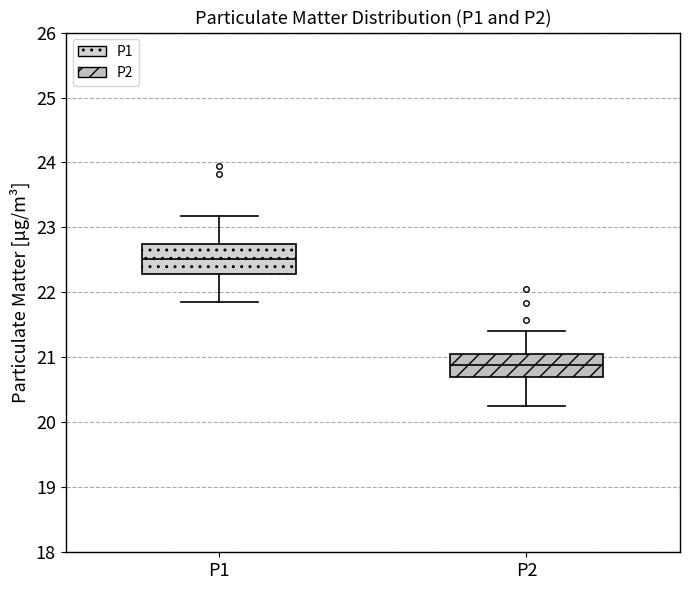

Which box's median line is the lowest?

P2